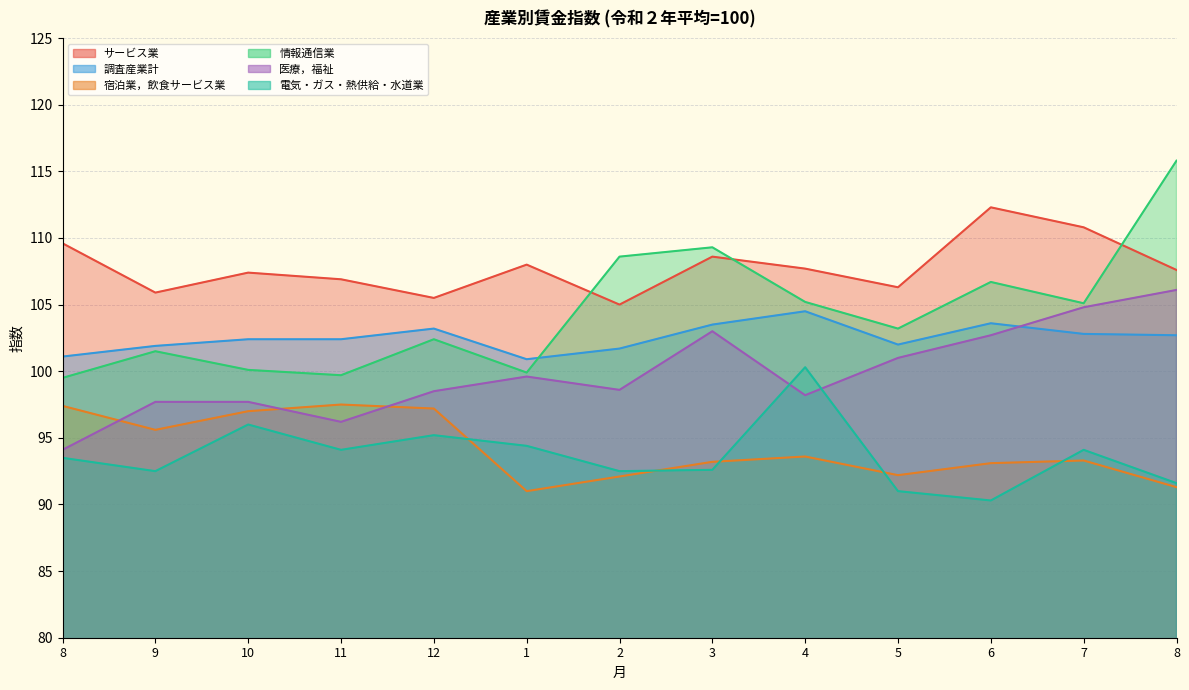

True or false: 医療，福祉 has more than 2 interior local peaks.

False